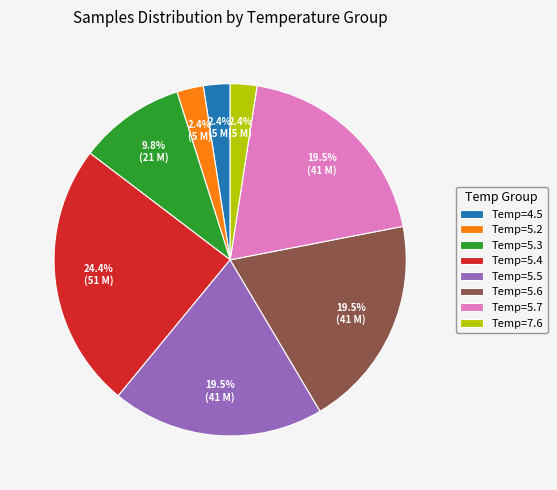

Which has a higher value, Temp=7.6 or Temp=5.3?

Temp=5.3